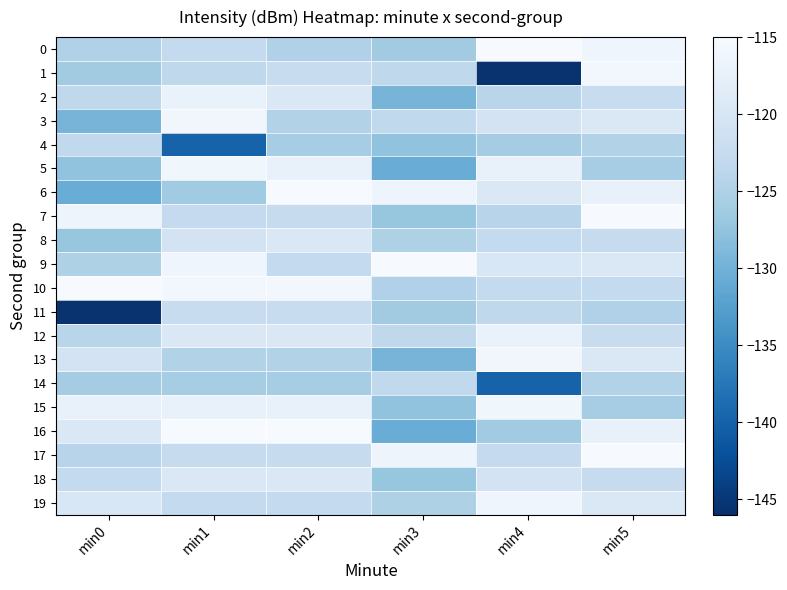

Reading left to right, transcribe all the data shown in this chart.

0: min0=-124.8	min1=-122.9	min2=-124.8	min3=-126.2	min4=-115.2	min5=-116.4
1: min0=-126.2	min1=-123.5	min2=-122.4	min3=-123.4	min4=-145.6	min5=-115.9
2: min0=-123.4	min1=-117.1	min2=-119.5	min3=-129.6	min4=-124.0	min5=-122.4
3: min0=-129.6	min1=-116.0	min2=-124.6	min3=-123.2	min4=-120.6	min5=-119.5
4: min0=-123.2	min1=-139.8	min2=-125.8	min3=-127.5	min4=-125.9	min5=-124.6
5: min0=-127.5	min1=-116.2	min2=-117.3	min3=-130.7	min4=-117.3	min5=-125.8
6: min0=-130.7	min1=-126.3	min2=-115.2	min3=-116.5	min4=-119.5	min5=-117.3
7: min0=-116.5	min1=-122.8	min2=-122.5	min3=-127.1	min4=-124.1	min5=-115.2
8: min0=-127.1	min1=-120.6	min2=-119.6	min3=-125.0	min4=-122.9	min5=-122.5
9: min0=-125.0	min1=-116.4	min2=-122.9	min3=-115.2	min4=-119.8	min5=-119.6
10: min0=-115.2	min1=-115.9	min2=-115.9	min3=-124.8	min4=-122.9	min5=-122.9
11: min0=-145.6	min1=-122.4	min2=-122.4	min3=-126.2	min4=-123.5	min5=-124.8
12: min0=-124.0	min1=-119.5	min2=-119.5	min3=-123.4	min4=-117.1	min5=-122.4
13: min0=-120.6	min1=-124.6	min2=-124.6	min3=-129.6	min4=-116.0	min5=-119.5
14: min0=-125.9	min1=-125.8	min2=-125.8	min3=-123.2	min4=-139.8	min5=-124.6
15: min0=-117.3	min1=-117.3	min2=-117.3	min3=-127.5	min4=-116.2	min5=-125.8
16: min0=-119.5	min1=-115.2	min2=-115.2	min3=-130.7	min4=-126.3	min5=-117.3
17: min0=-124.1	min1=-122.5	min2=-122.5	min3=-116.5	min4=-122.8	min5=-115.2
18: min0=-122.9	min1=-119.6	min2=-119.6	min3=-127.1	min4=-120.6	min5=-122.5
19: min0=-119.8	min1=-122.9	min2=-122.9	min3=-125.0	min4=-116.4	min5=-119.6